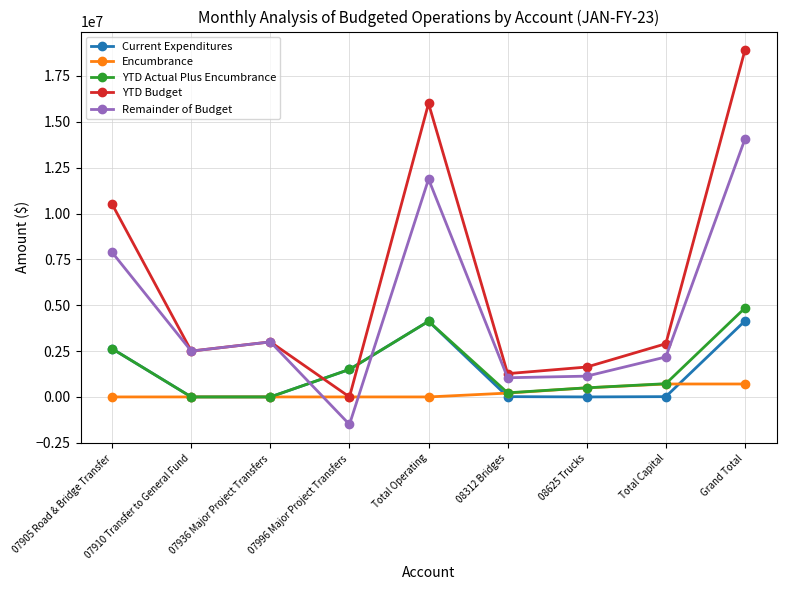

Which series has the widest spread of values?

YTD Budget